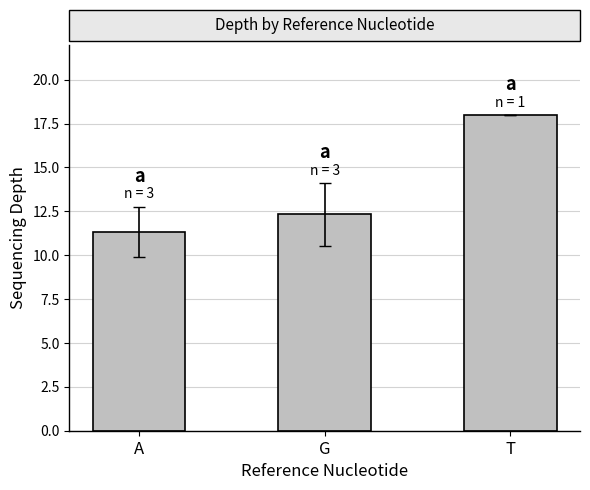

What is the sum of all values?

41.7